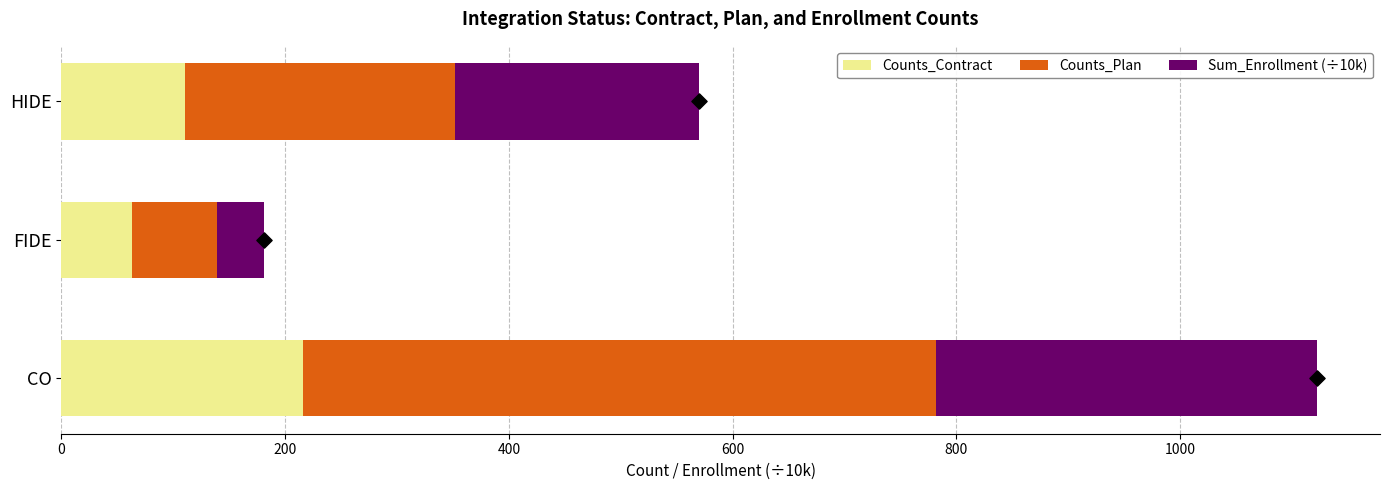

Which series has the largest Y range (max minus min)?

Counts_Plan